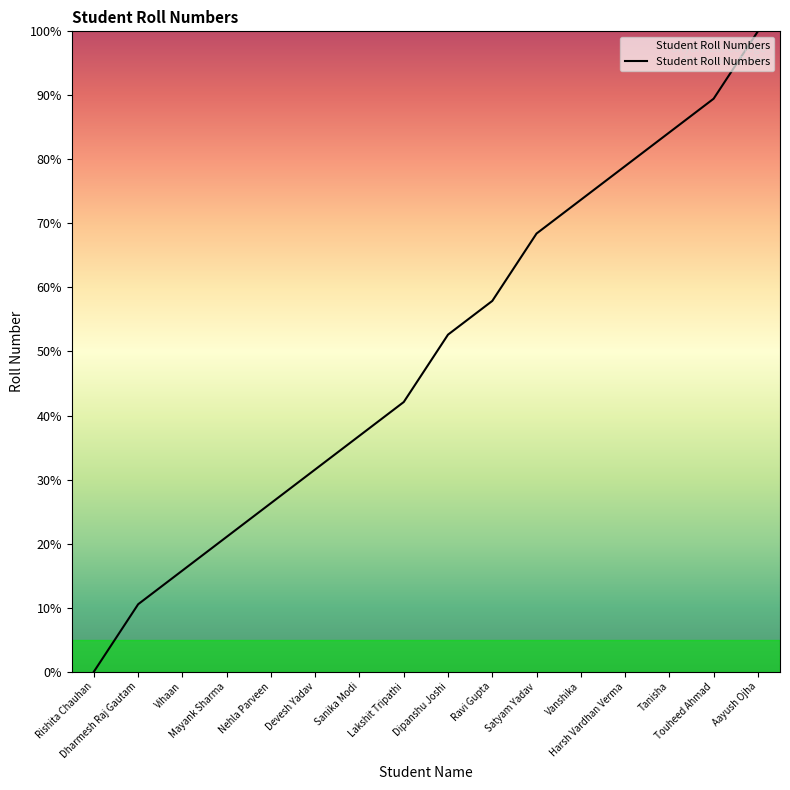

How many lines are shown in the chart?

1